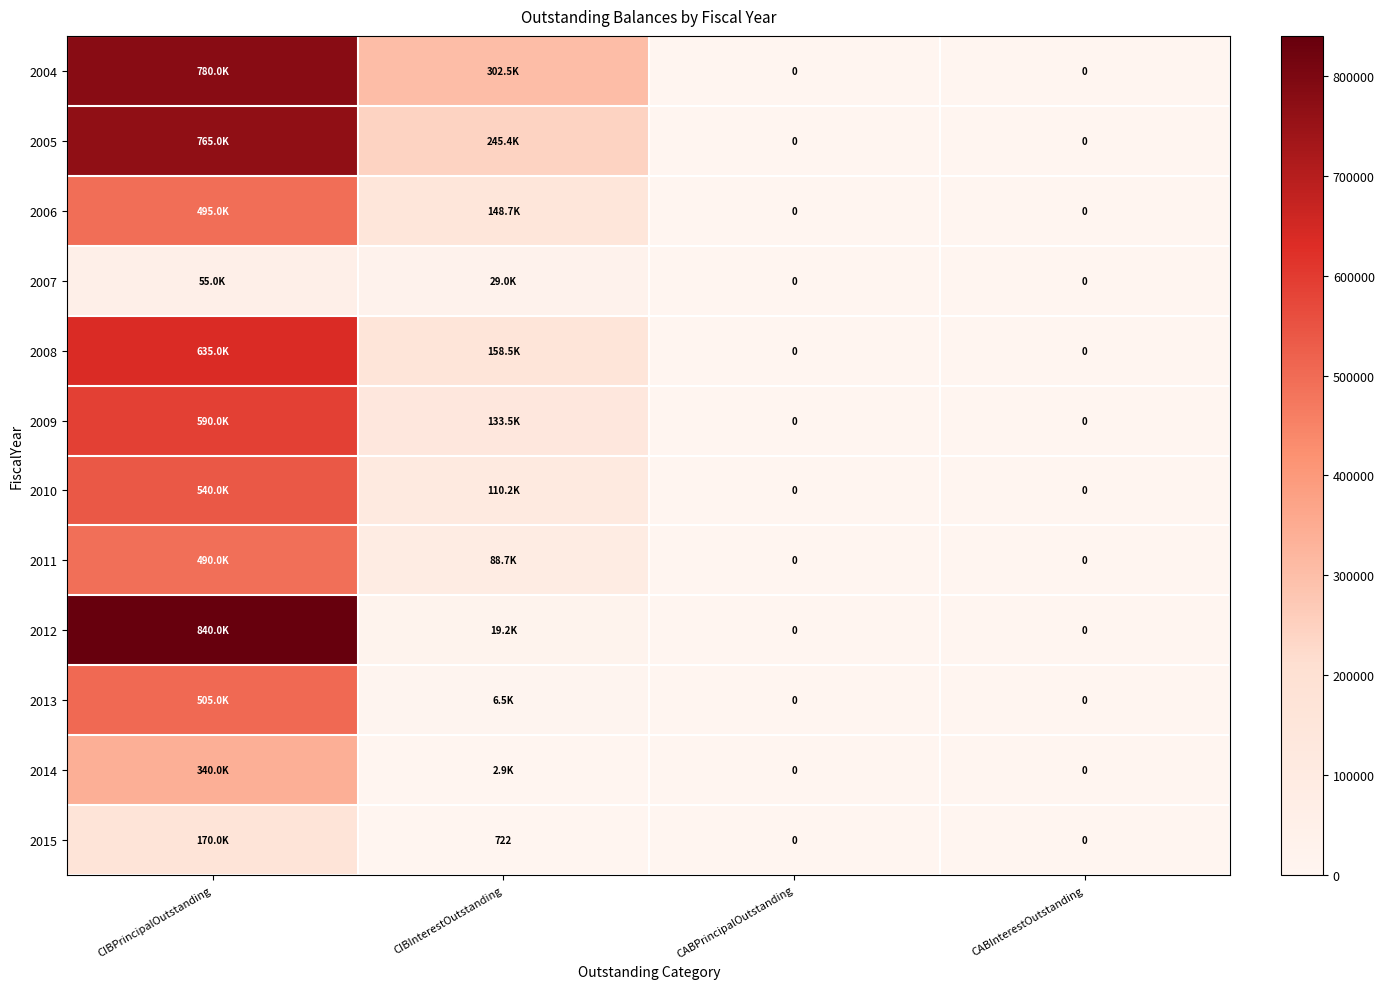

Is the value of 2012 at CABPrincipalOutstanding greater than the value of 2015 at CIBInterestOutstanding?

No